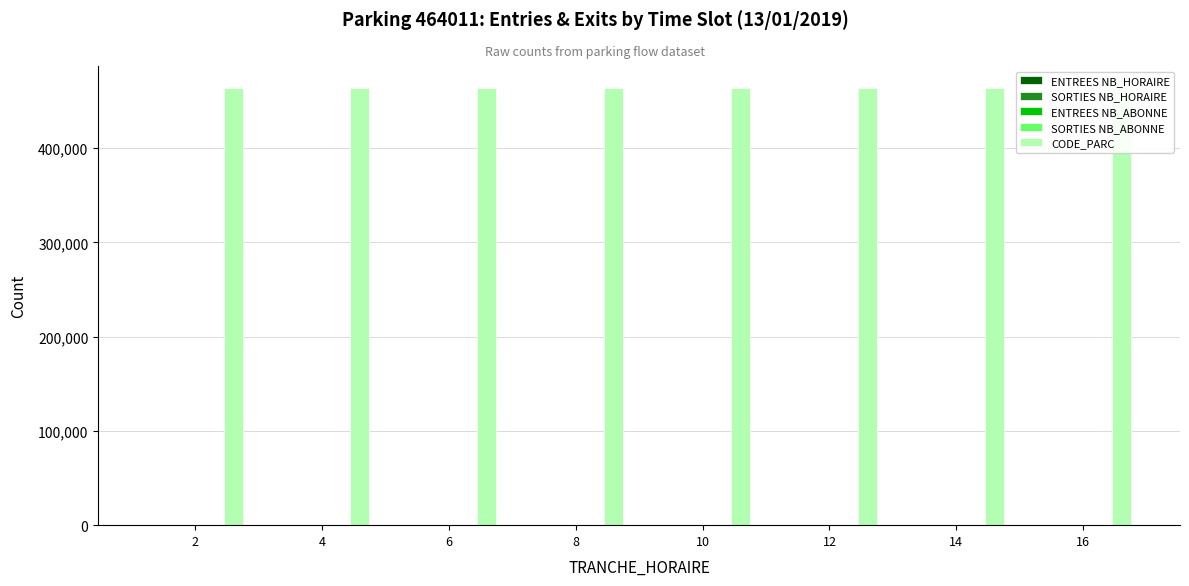

At which label does SORTIES NB_ABONNE reach its minimum?

2